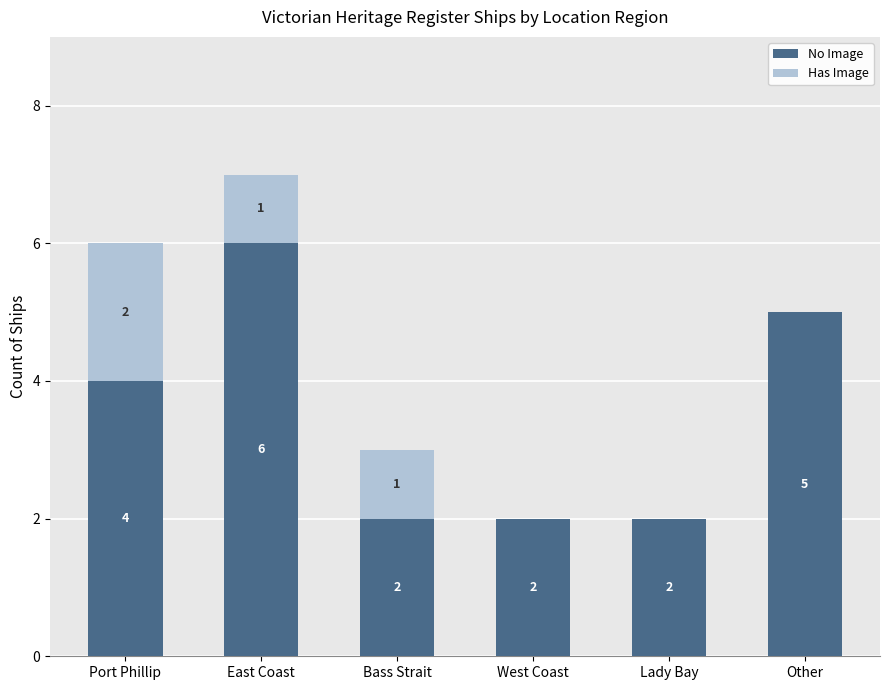

The value of No Image at Bass Strait is 1. True or false?

False